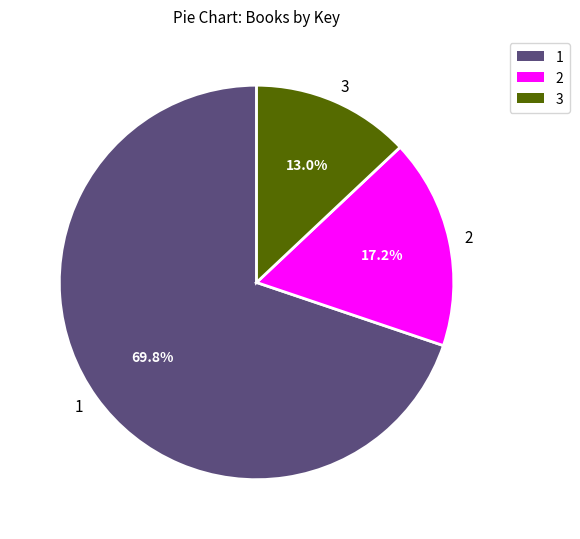

What portion of the pie excludes 1?

30.2%